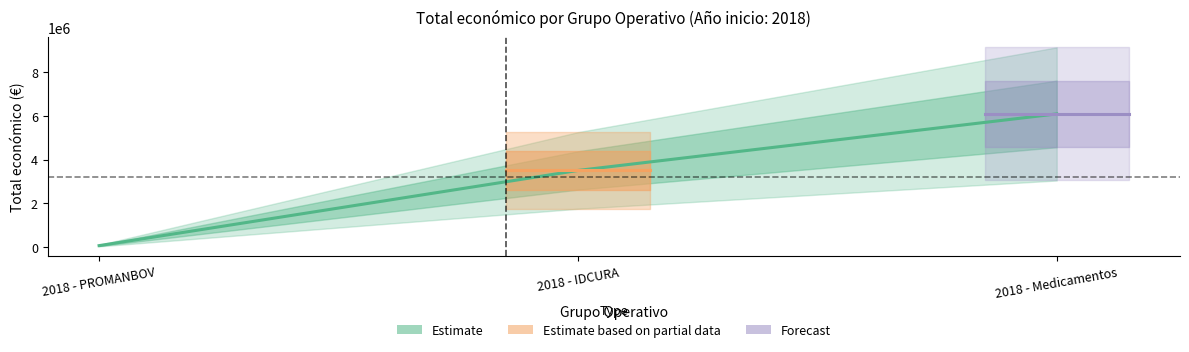

At which label is the value closest to 3081648?

2018 - IDCURA